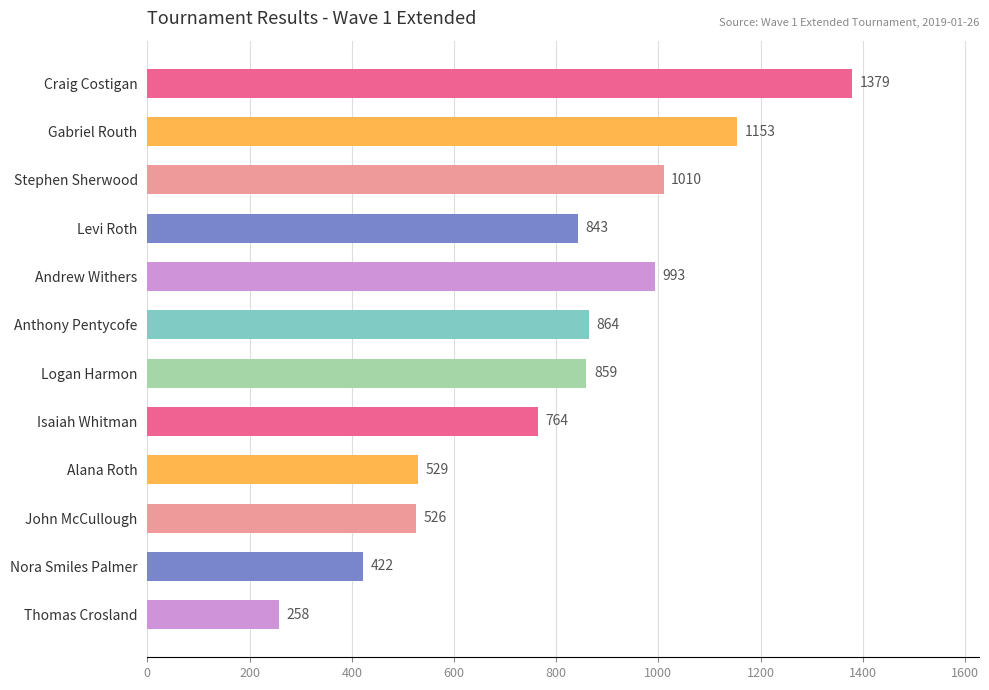

What is the average value?

800